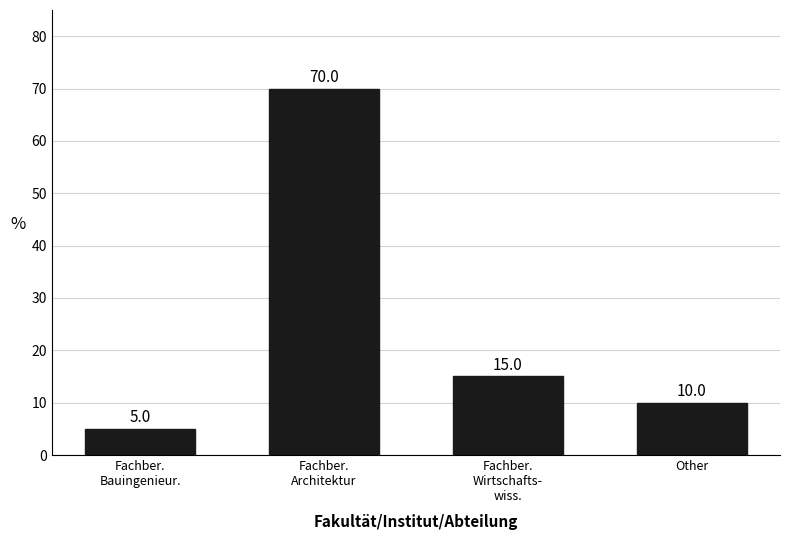

List the labels in order of value, smallest first.

Fachber.
Bauingenieur., Other, Fachber.
Wirtschafts-
wiss., Fachber.
Architektur